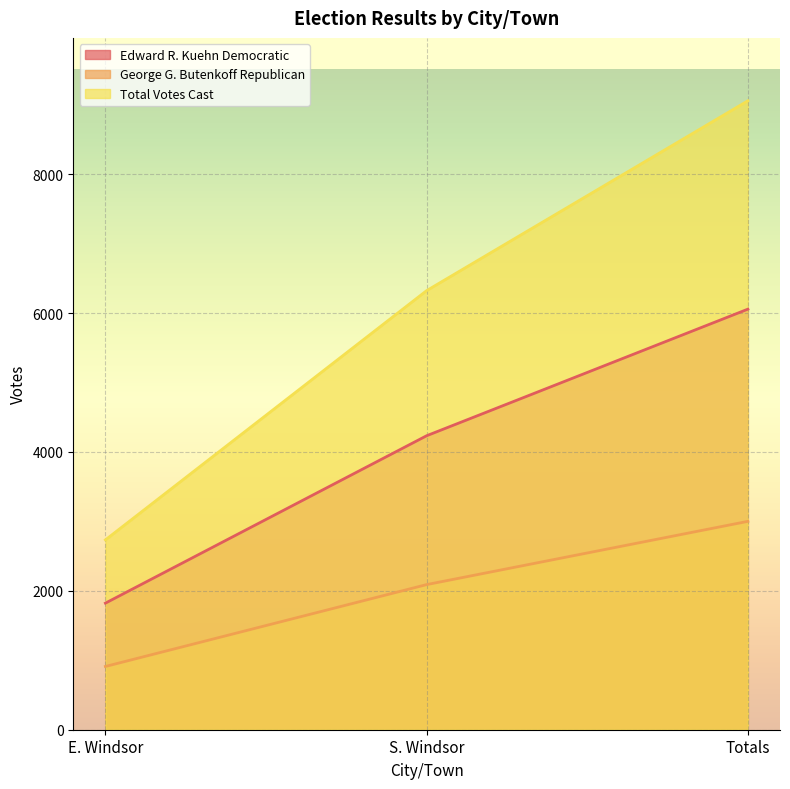

Which category has the lowest value in the George G. Butenkoff Republican series?

E. Windsor